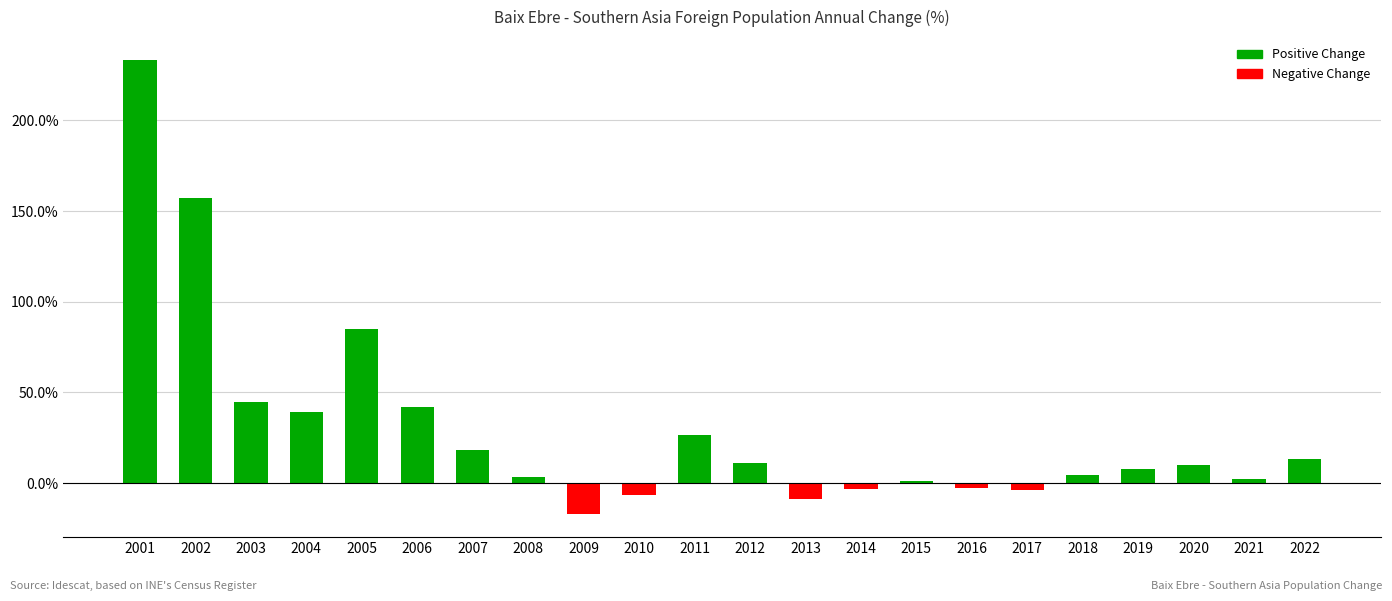

How many categories are shown in the chart?

22